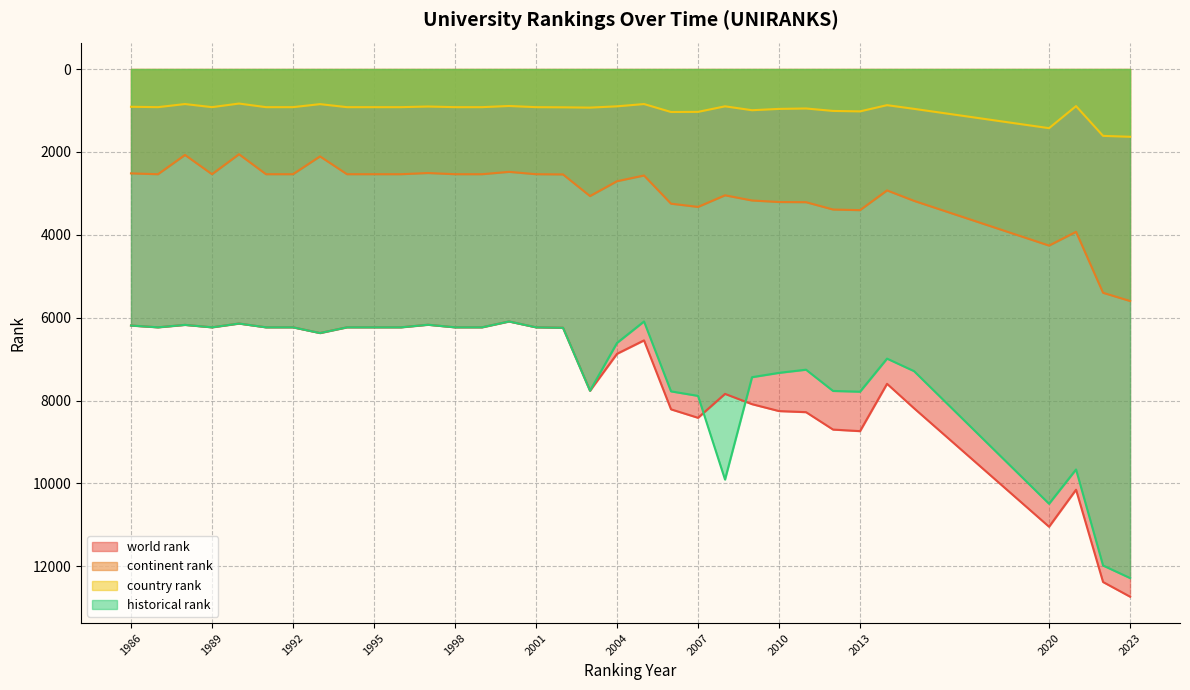

Which has a higher value, 2010 or 2023?

2023